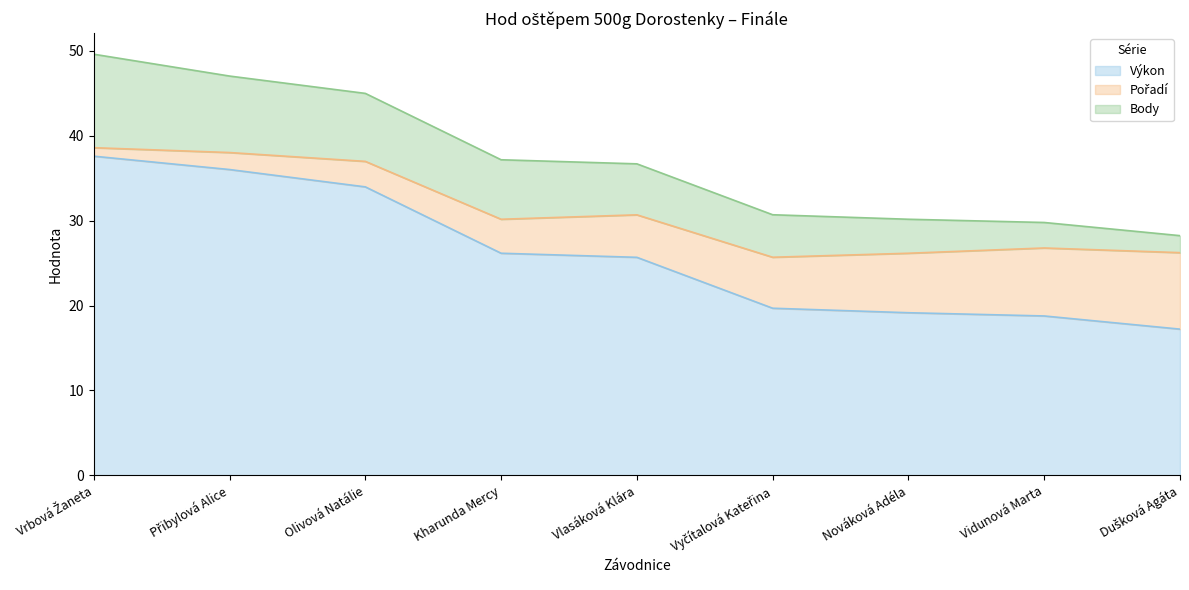

Reading right to left, what are all the values shown in this chart?

Výkon: 17.2	18.8	19.1	19.7	25.7	26.1	34.0	36.0	37.6
Pořadí: 9.0	8.0	7.0	6.0	5.0	4.0	3.0	2.0	1.0
Body: 2.0	3.0	4.0	5.0	6.0	7.0	8.0	9.0	11.0